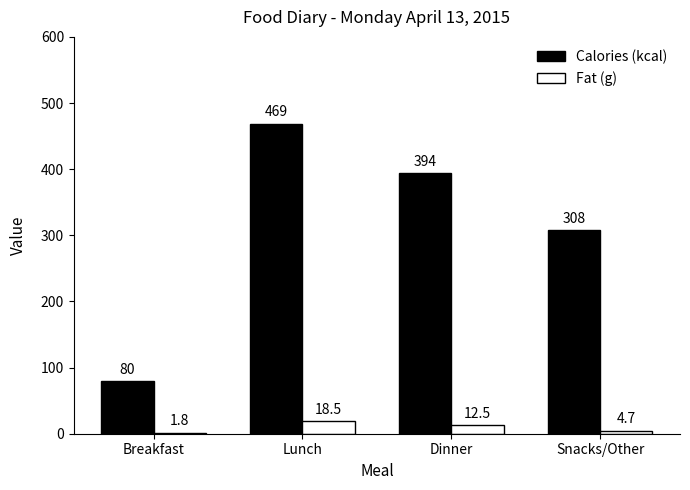

What is the difference between the maximum and minimum values in the Fat (g) series?

16.7